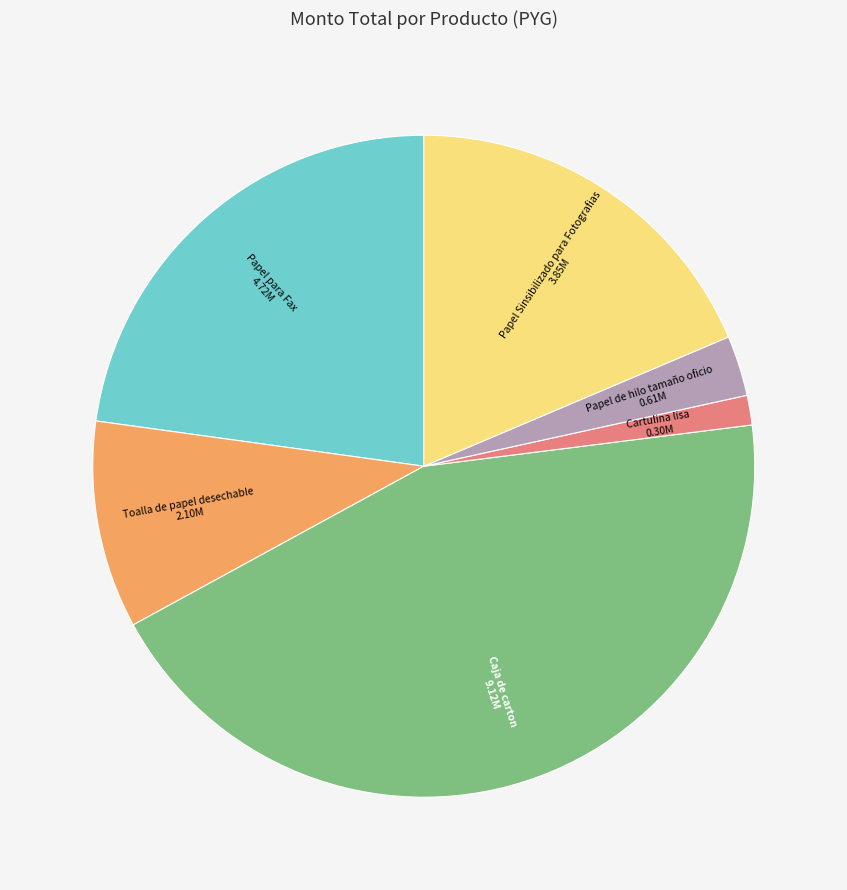

Is it true that Papel de hilo tamaño oficio is 3% of the pie?

True